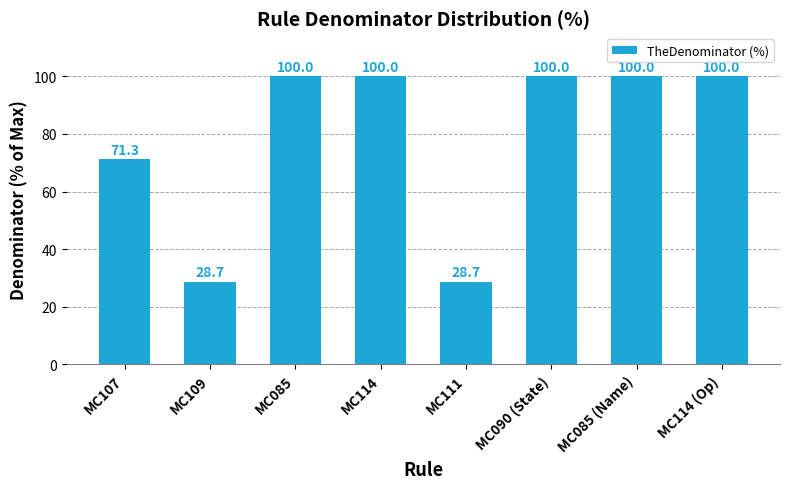

What position from the right is MC114 (Op)?

1